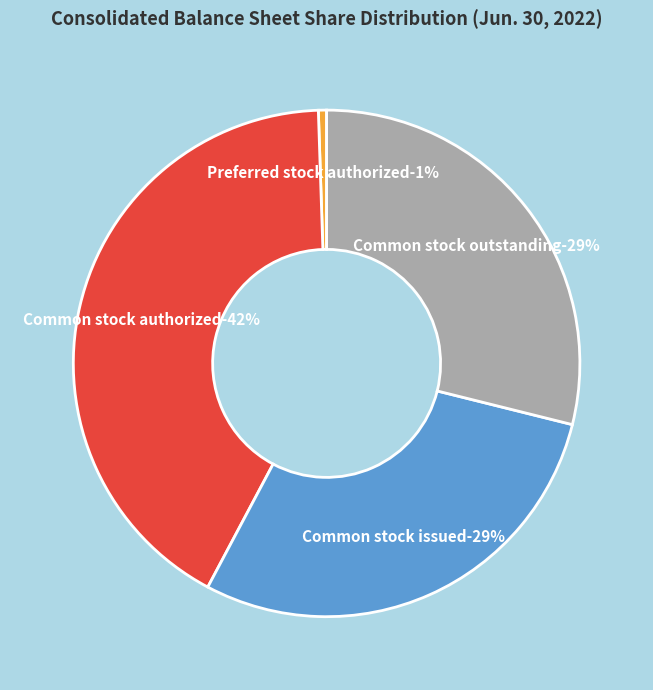

To the nearest percent, what is the combined percentage of Common stock authorized and Common stock outstanding?

71%